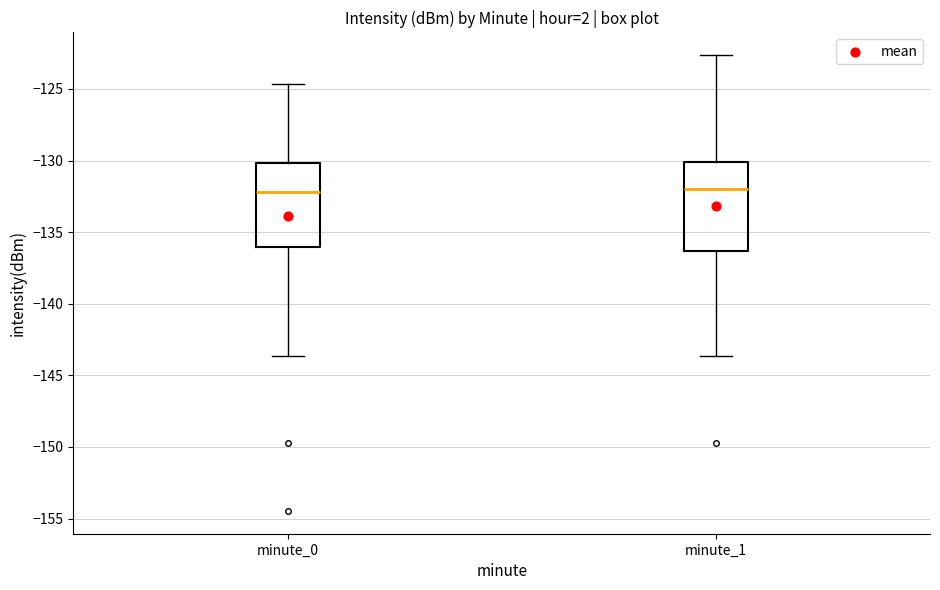

Reading left to right, transcribe this box plot: for each box, give where its median line is, the range the box spans, and where its two whiskers end, as read against the y-axis. The values are not printed on the chart, so give them approximately, as read against the axis.

minute_0: median -132.0, box -136.0 to -130.0, whiskers -143.5 to -124.5
minute_1: median -132.0, box -136.5 to -130.0, whiskers -143.5 to -122.5